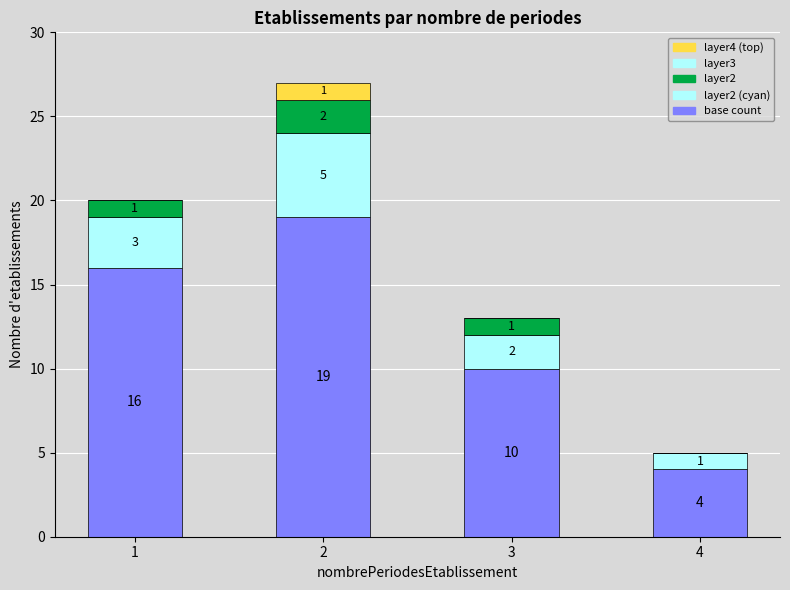

What is the total value across all series at 3?

13